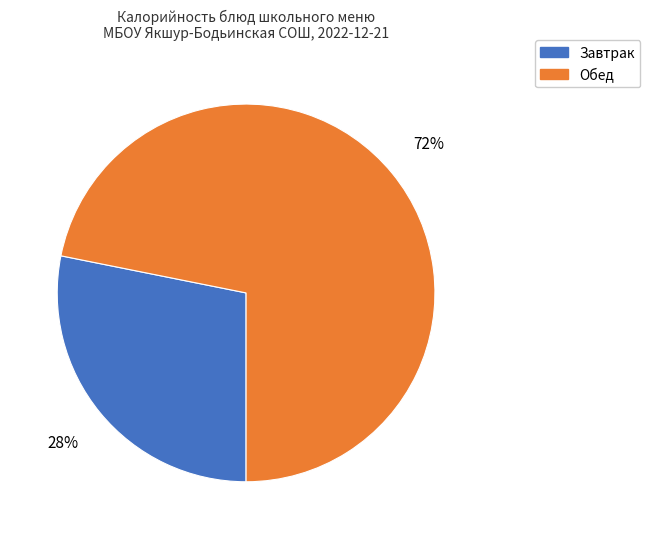

Does any single category account for the majority?

Yes